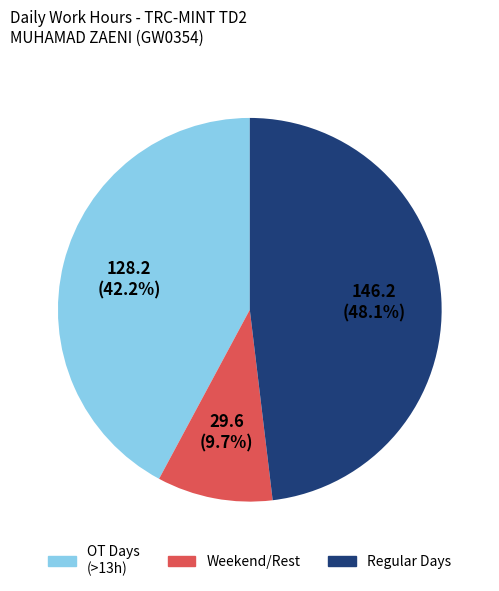

Is there a majority slice in this chart?

No